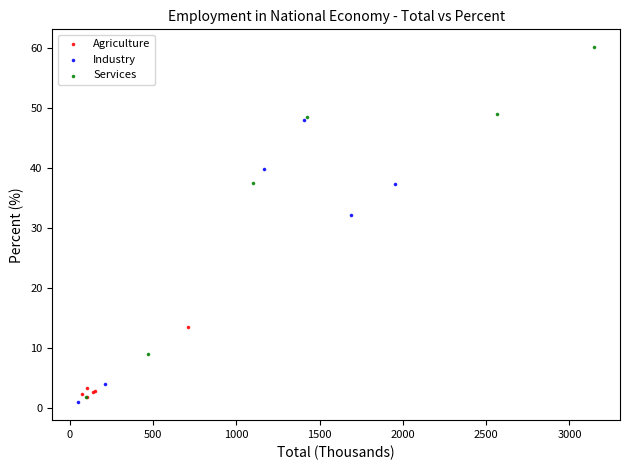

Which series has the widest spread of Y values?

Services